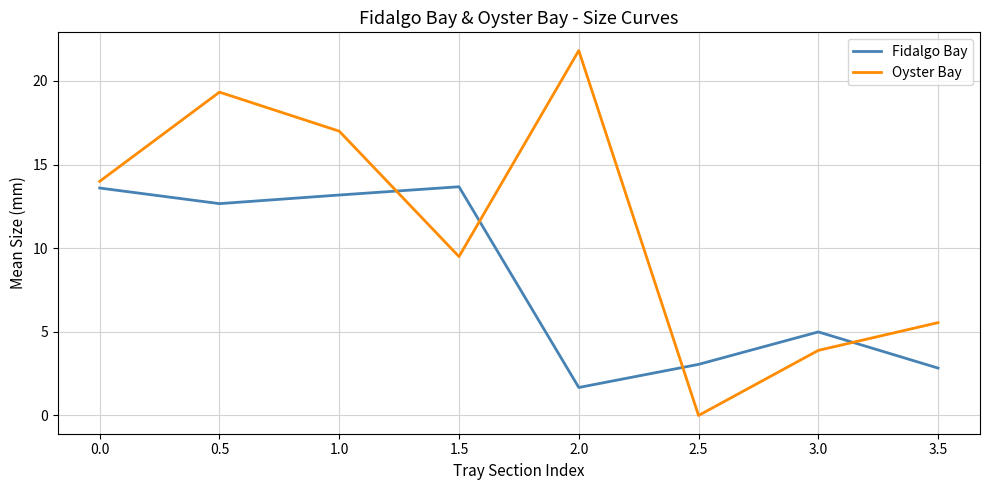

Which series has the largest total across all categories?

Oyster Bay